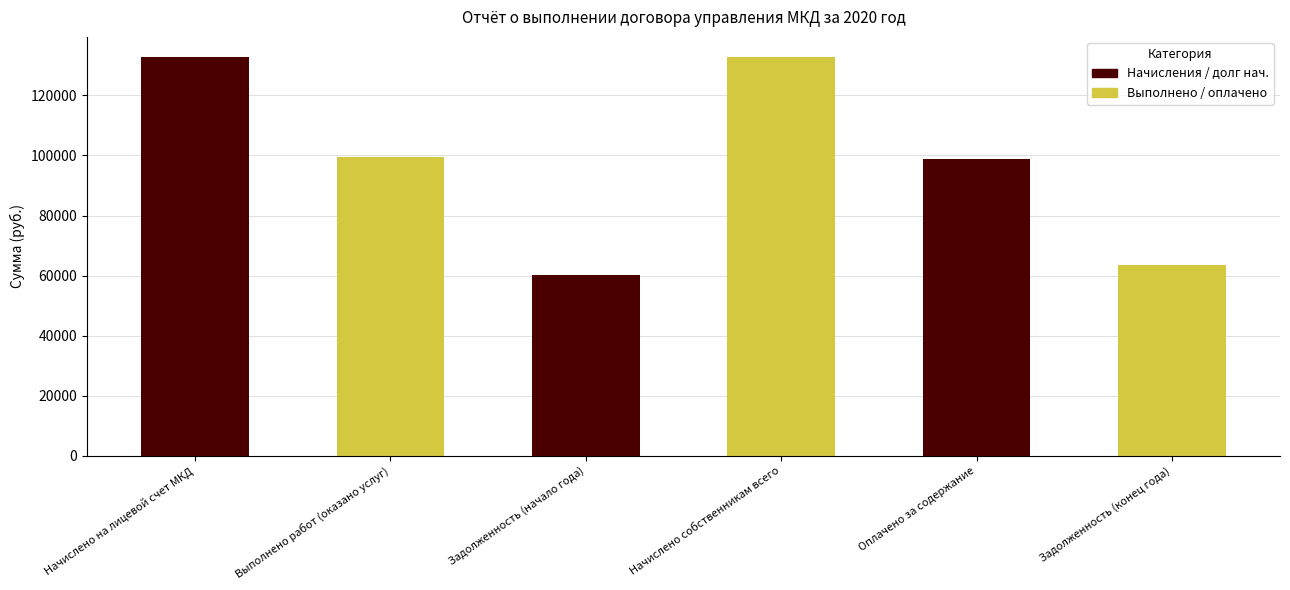

What position from the right is Задолженность (начало года)?

2